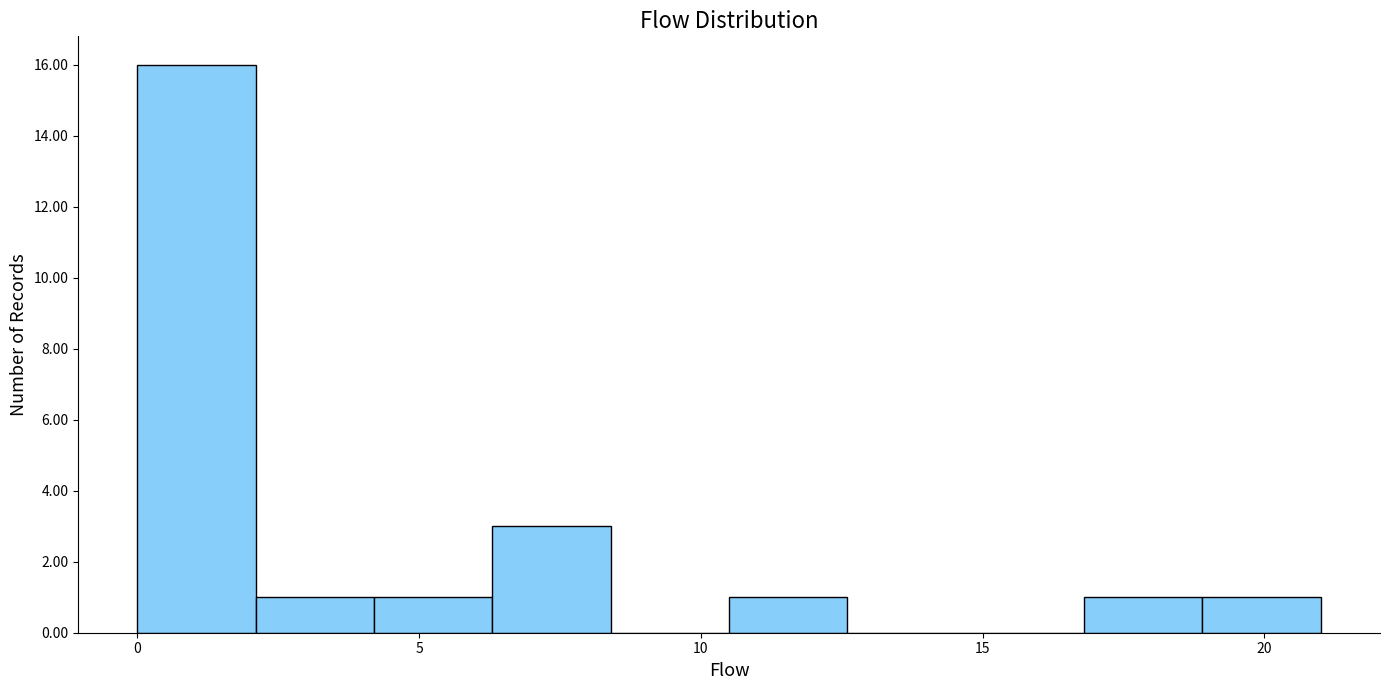

Reading left to right, transcribe this chart: for each bar, give the range it covers on the x-axis and its height. Neither the bar edges nor the heights are printed on the chart, so give them approximately, as read against the axes.

0.0 to 2.1: 16
2.1 to 4.2: 1
4.2 to 6.3: 1
6.3 to 8.4: 3
8.4 to 10.5: 0
10.5 to 12.6: 1
12.6 to 14.7: 0
14.7 to 16.8: 0
16.8 to 18.9: 1
18.9 to 21.0: 1